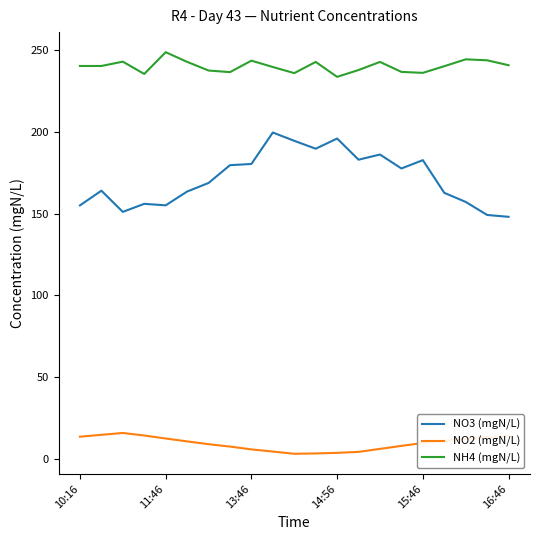

What is the maximum value shown in the chart?

248.7